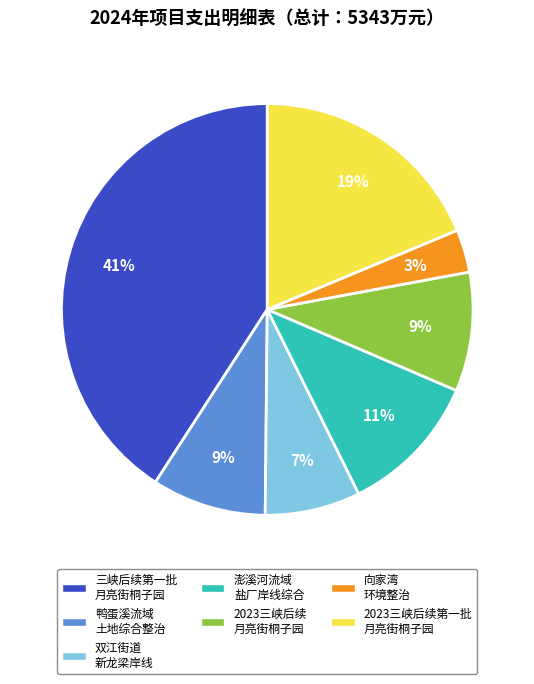

Which has a higher value, 双江街道 新龙梁岸线 or 2023三峡后续 月亮街桐子园?

2023三峡后续 月亮街桐子园